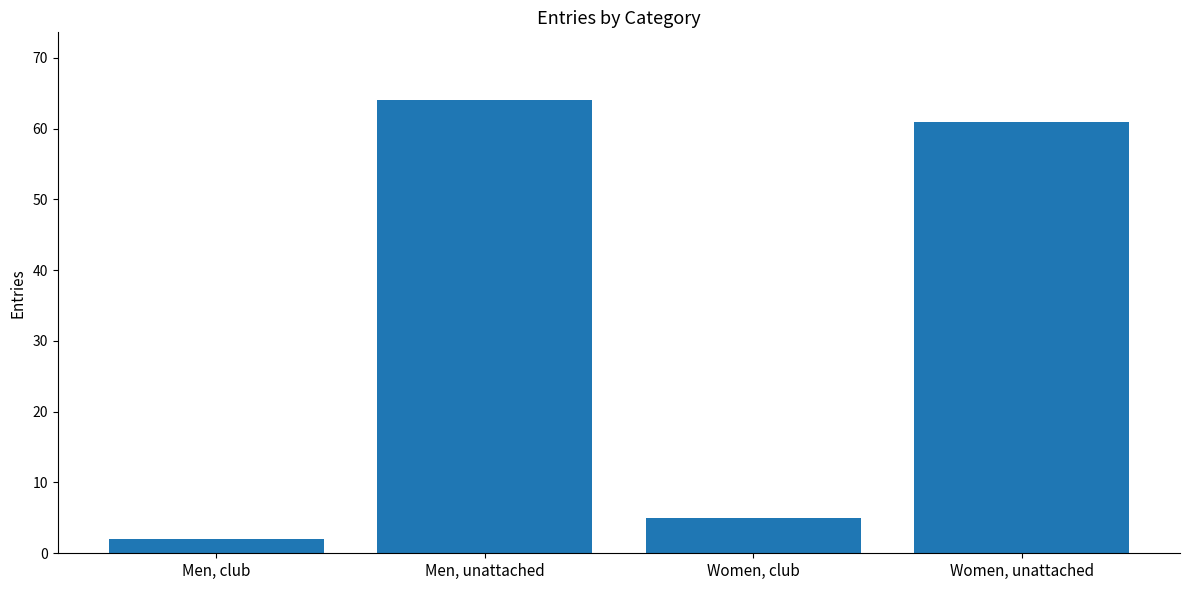

How many data points are less than 61?

2